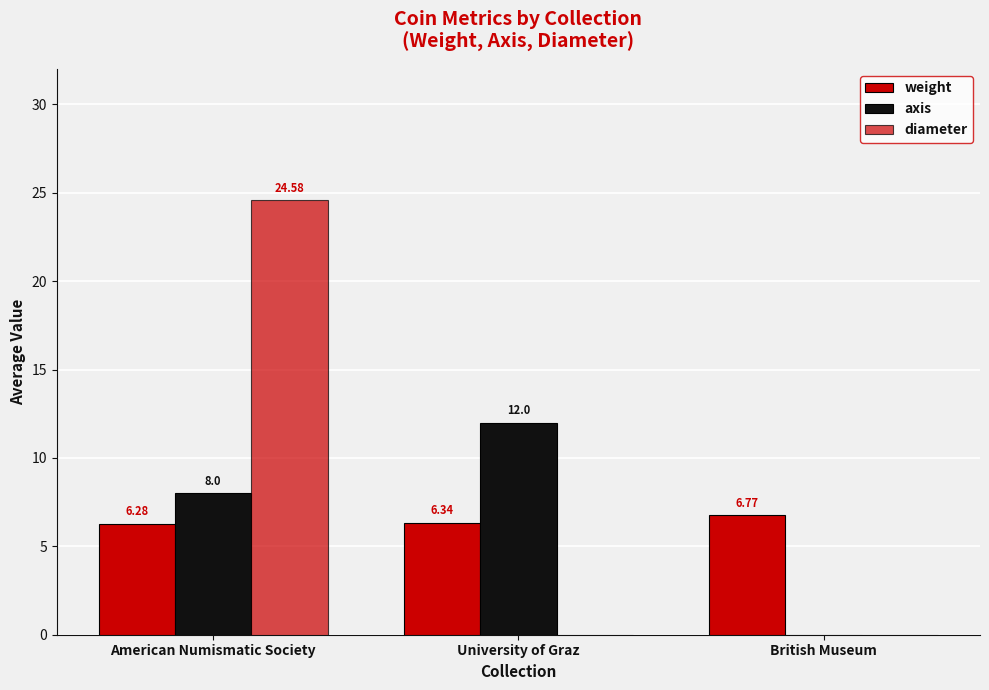

The diameter series shows 17.0 at British Museum. True or false?

False